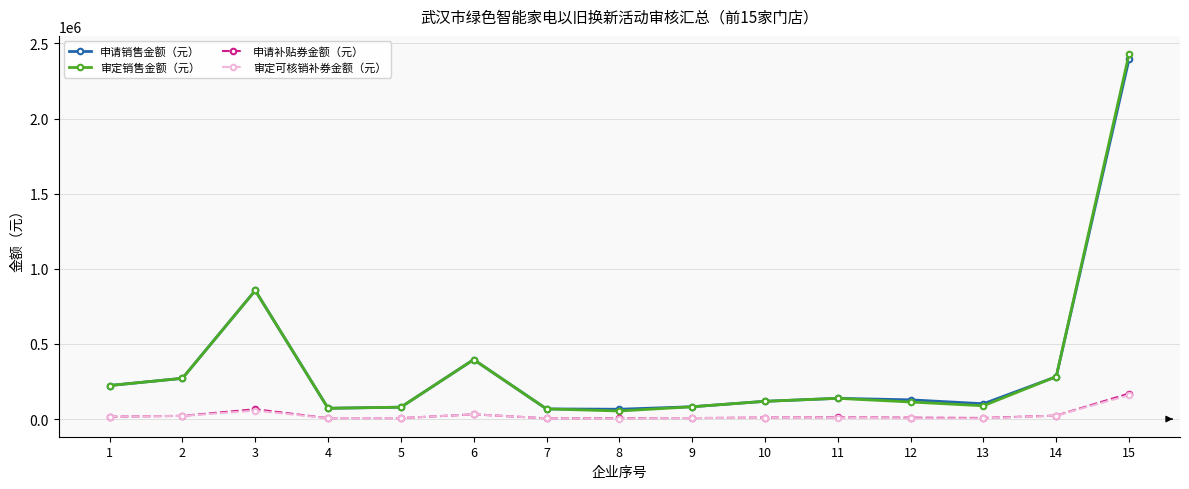

The 申请销售金额（元） series shows 67393.1 at 7. True or false?

True